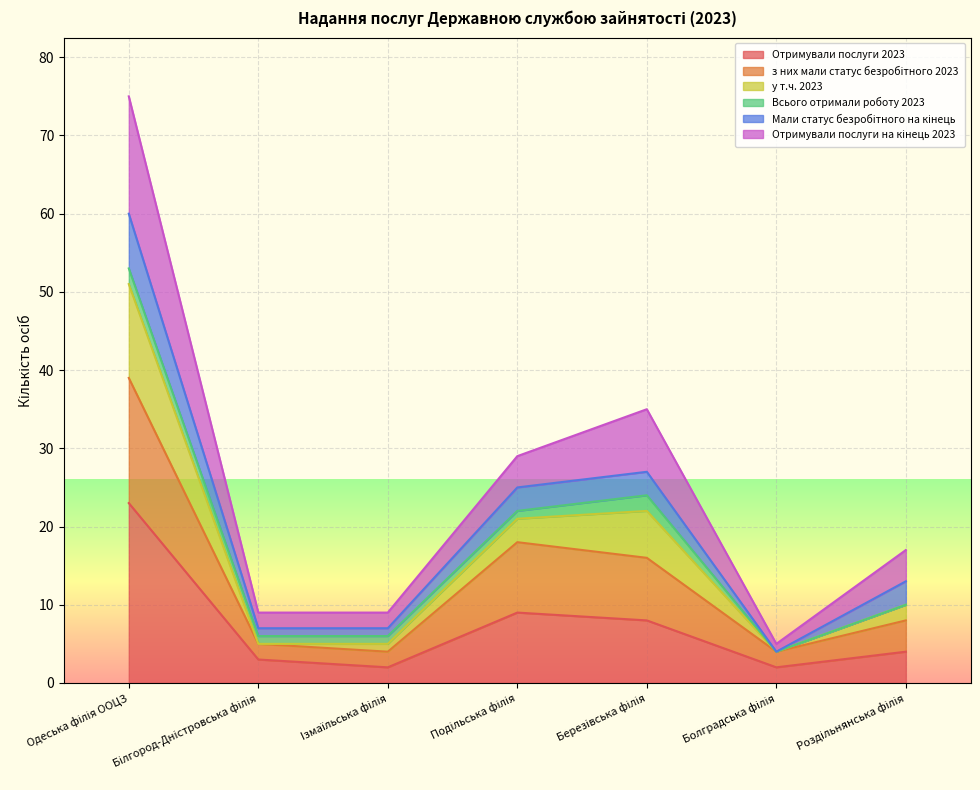

True or false: з них мали статус безробітного 2023 and у т.ч. 2023 intersect in this chart.

False